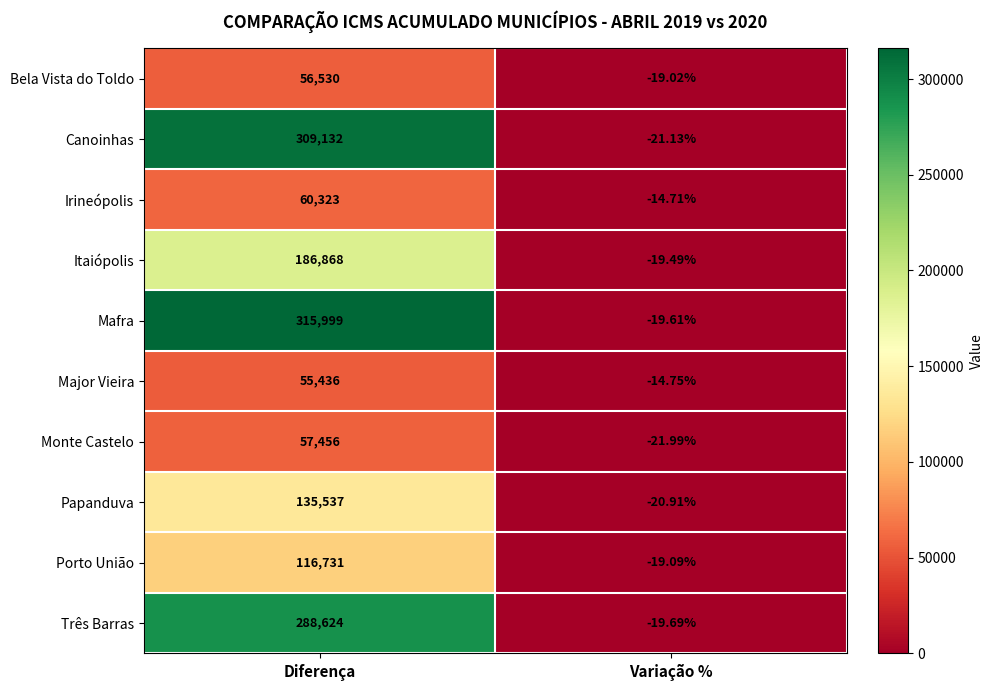

Is the value of Porto União at Diferença greater than the value of Major Vieira at Diferença?

Yes